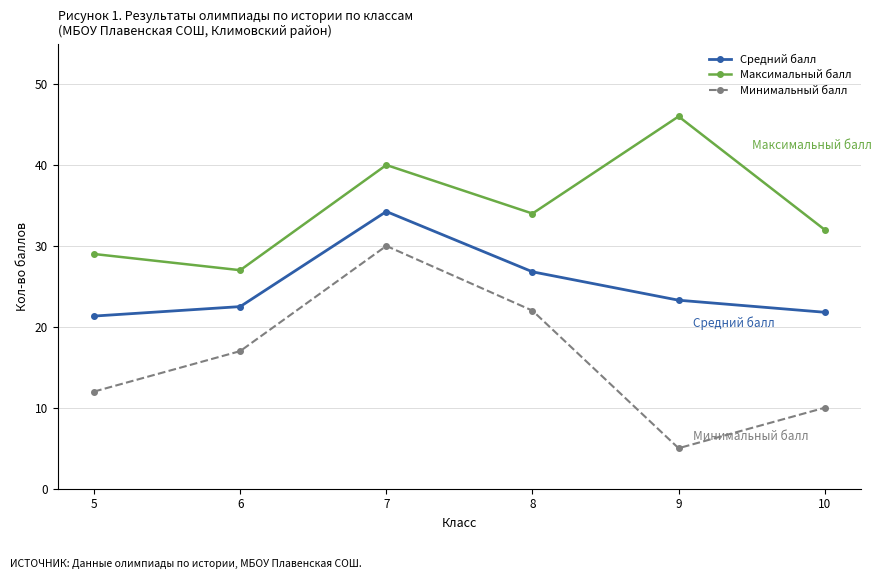

What is the sum of the Максимальный балл values at 9 and 8?

80.0